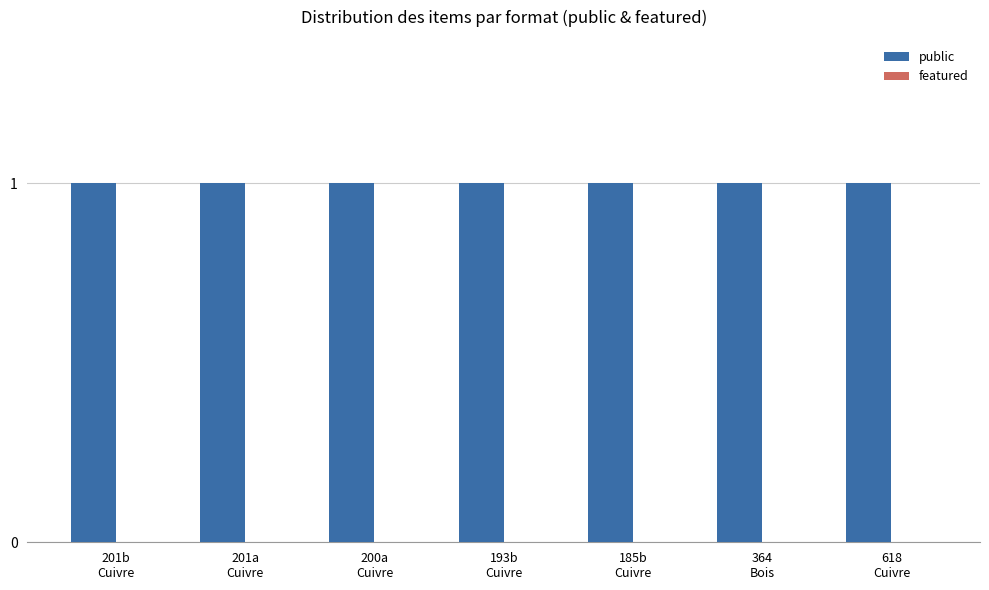

What is the label of the 4th bar from the right?

193b
Cuivre